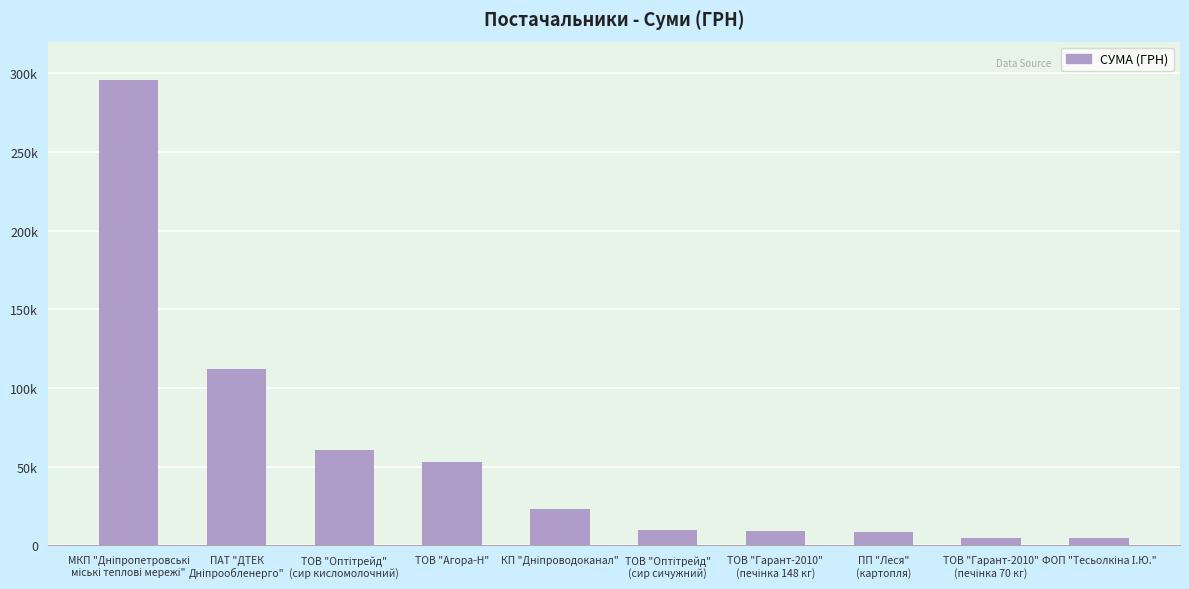

List the labels in order of value, largest first.

МКП "Дніпропетровські
міські теплові мережі", ПАТ "ДТЕК
Дніпрообленерго", ТОВ "Оптітрейд"
(сир кисломолочний), ТОВ "Агора-Н", КП "Дніпроводоканал", ТОВ "Оптітрейд"
(сир сичужний), ТОВ "Гарант-2010"
(печінка 148 кг), ПП "Леся"
(картопля), ТОВ "Гарант-2010"
(печінка 70 кг), ФОП "Тесьолкіна І.Ю."